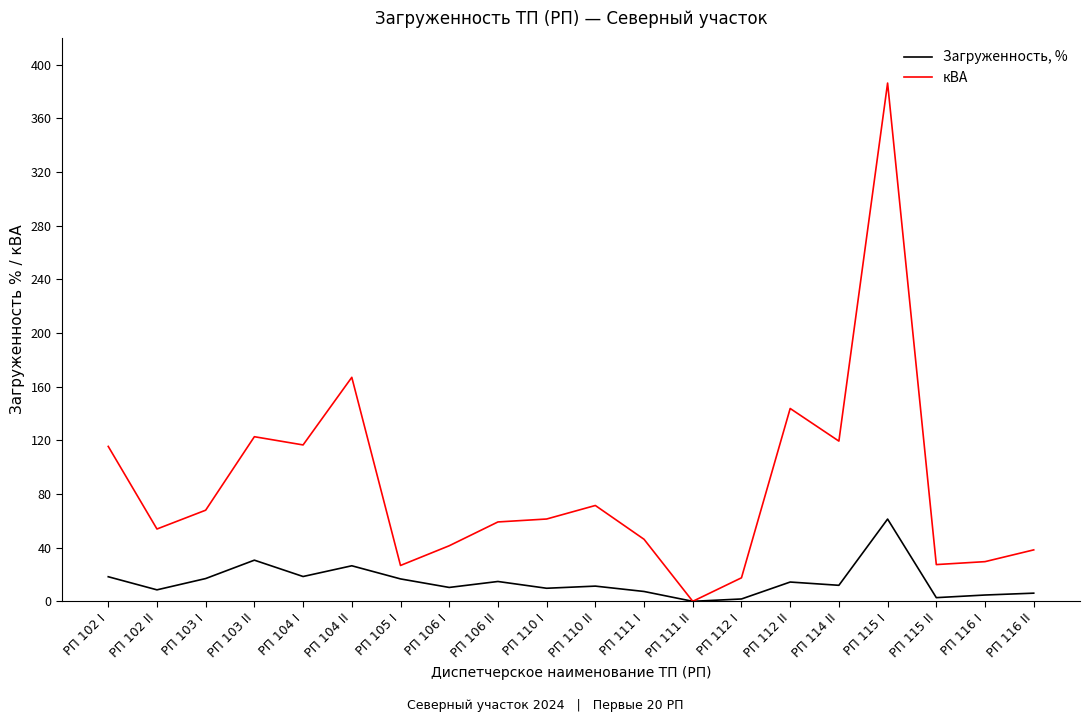

At how many categories does at least one series exceed 277?

1